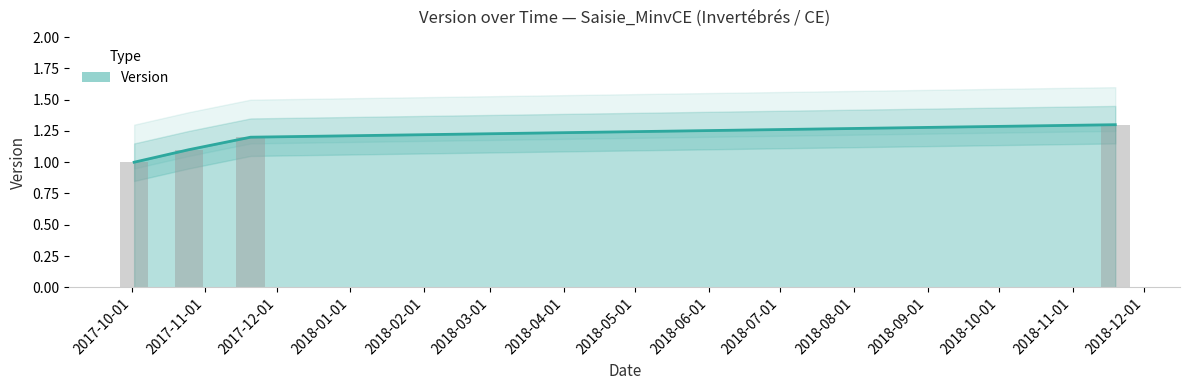

Count the number of data series in this chart.

1